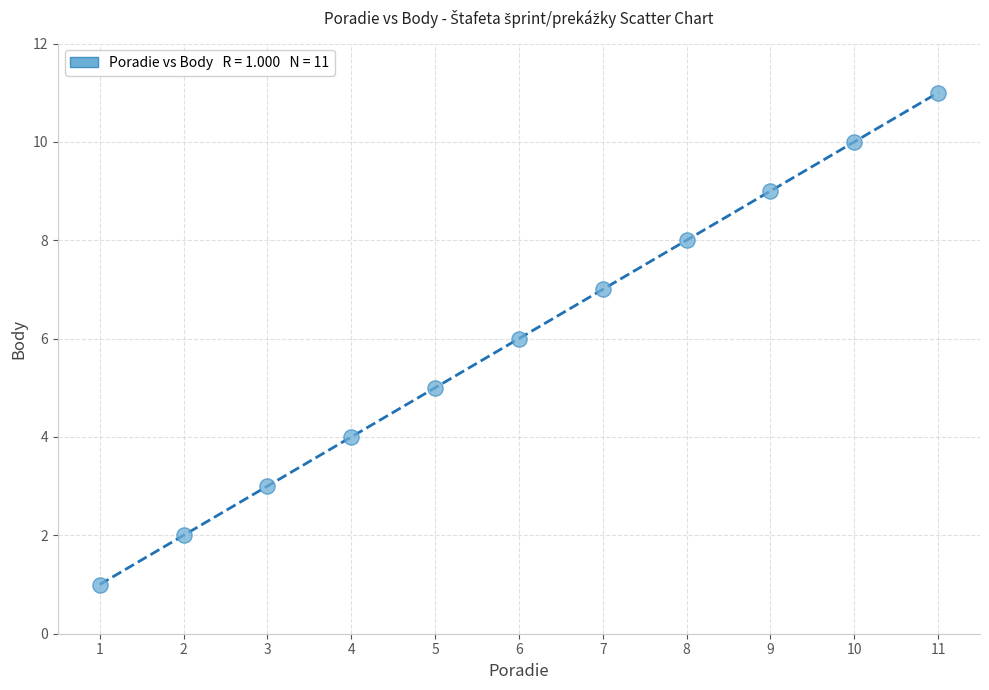

What is the range of X values (max minus min)?

10